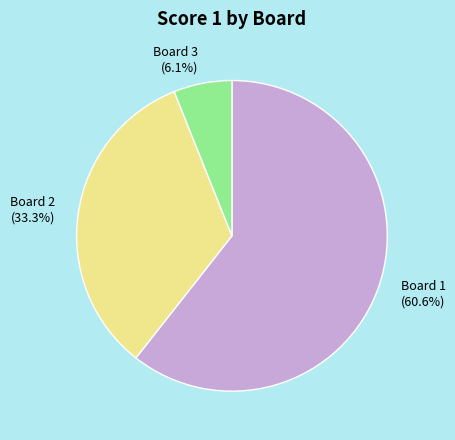

What is the majority slice?

Board 1